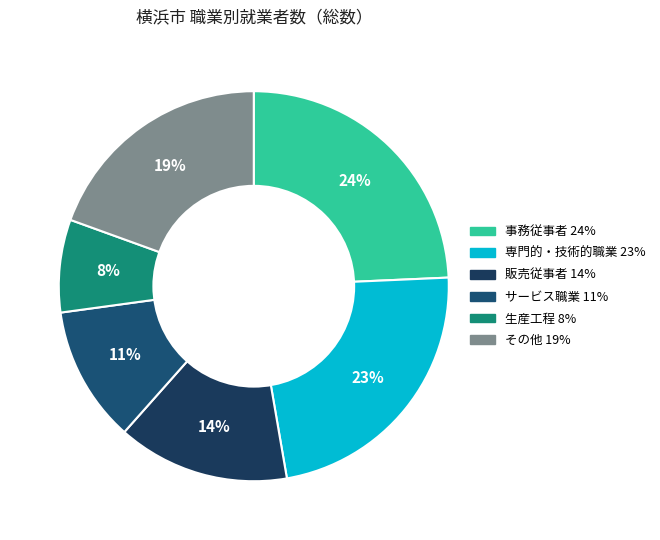

How many segments does this pie chart have?

6